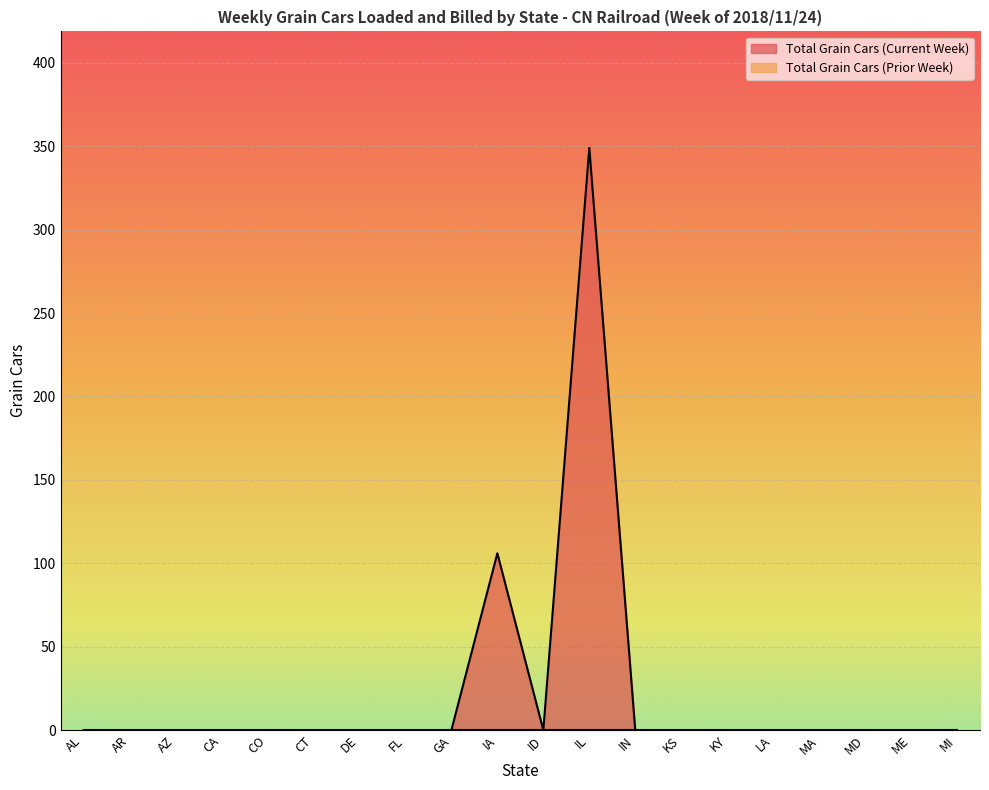

What position from the right is ID?

10